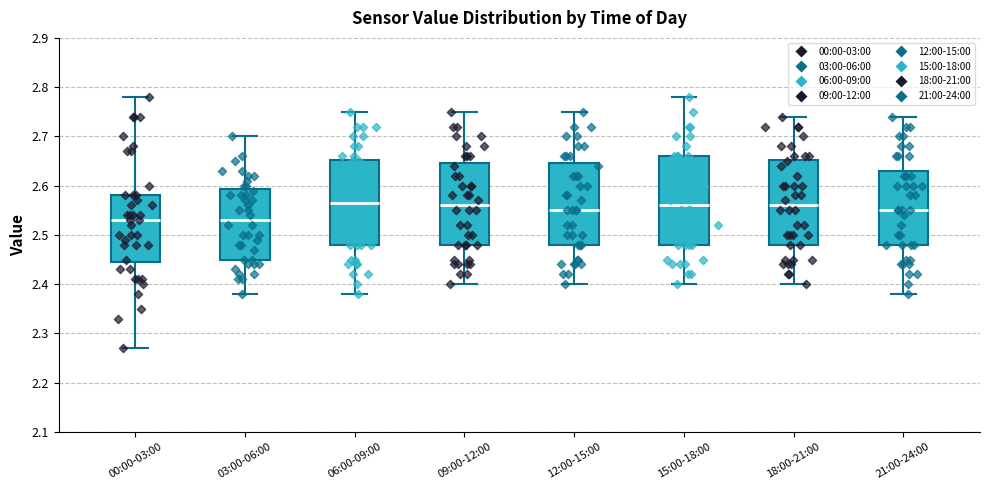

Reading left to right, read every box against the y-axis: the position of its median line, the range the box covers, and the ends of its whiskers. The values are not printed on the chart, so give them approximately, as read against the axis.

00:00-03:00: median 2.53, box 2.45 to 2.58, whiskers 2.27 to 2.78
03:00-06:00: median 2.53, box 2.45 to 2.59, whiskers 2.38 to 2.70
06:00-09:00: median 2.57, box 2.48 to 2.65, whiskers 2.38 to 2.75
09:00-12:00: median 2.56, box 2.48 to 2.65, whiskers 2.40 to 2.75
12:00-15:00: median 2.55, box 2.48 to 2.65, whiskers 2.40 to 2.75
15:00-18:00: median 2.56, box 2.48 to 2.66, whiskers 2.40 to 2.78
18:00-21:00: median 2.56, box 2.48 to 2.65, whiskers 2.40 to 2.74
21:00-24:00: median 2.55, box 2.48 to 2.63, whiskers 2.38 to 2.74